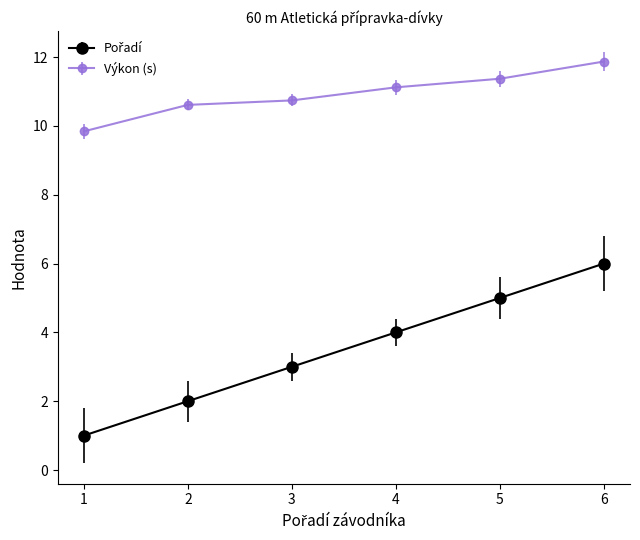

At how many categories does at least one series exceed 9?

6